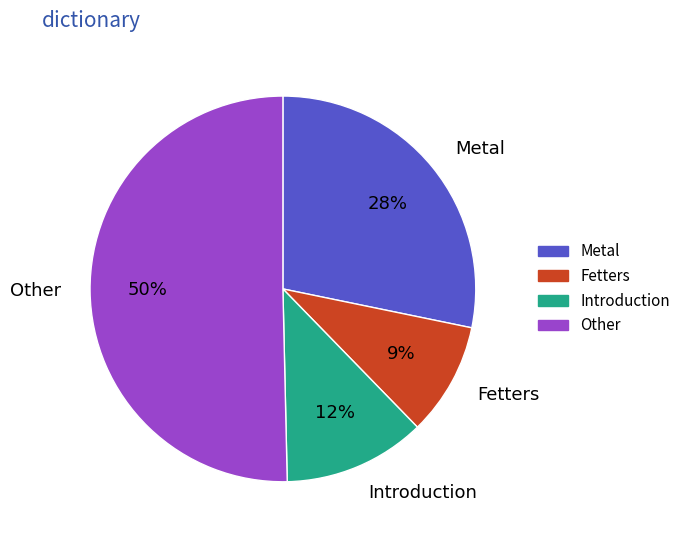

Combined, do Introduction and Metal account for over 50%?

No